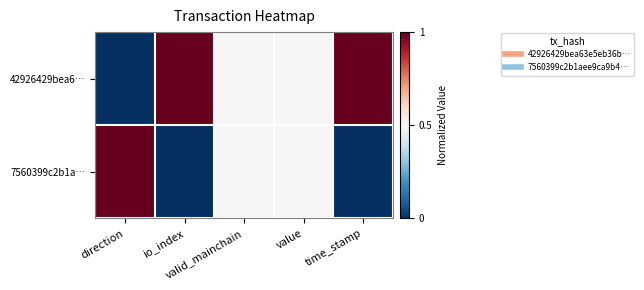

Which has a higher value, direction or time_stamp?

time_stamp